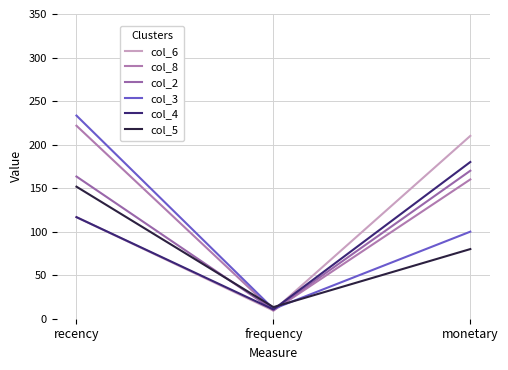

Does the chart have visible grid lines?

Yes